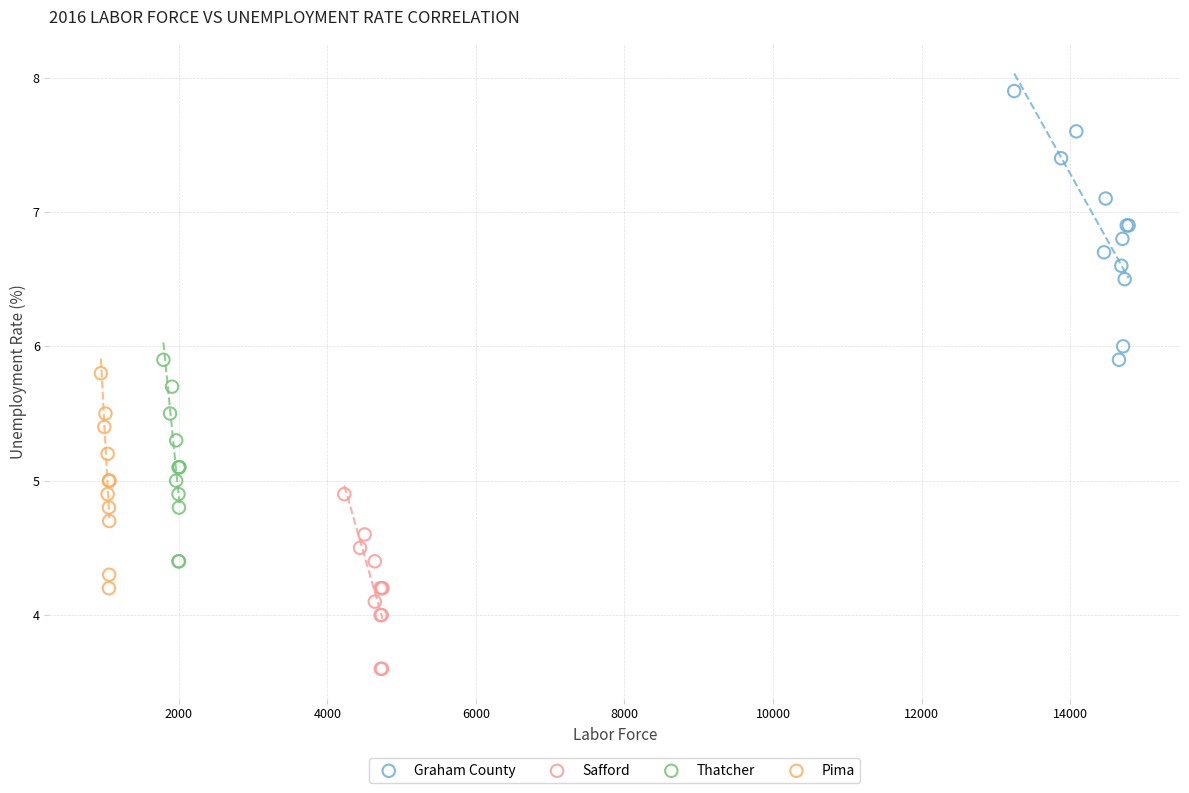

Which series reaches the maximum Y coordinate?

Graham County